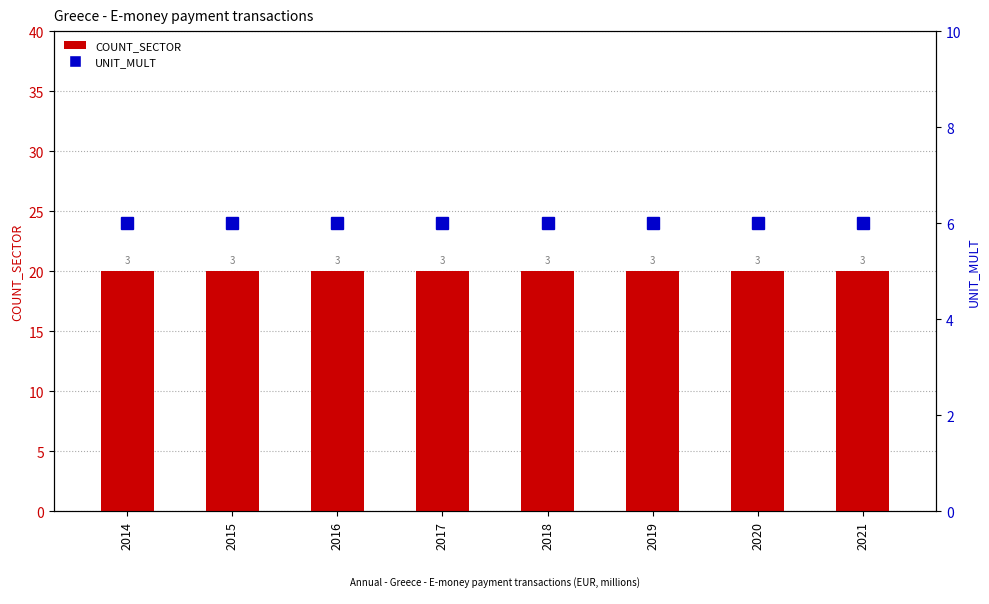

Reading left to right, list all the values displayed in this chart.

COUNT_SECTOR: 2014=20	2015=20	2016=20	2017=20	2018=20	2019=20	2020=20	2021=20
UNIT_MULT: 2014=6	2015=6	2016=6	2017=6	2018=6	2019=6	2020=6	2021=6